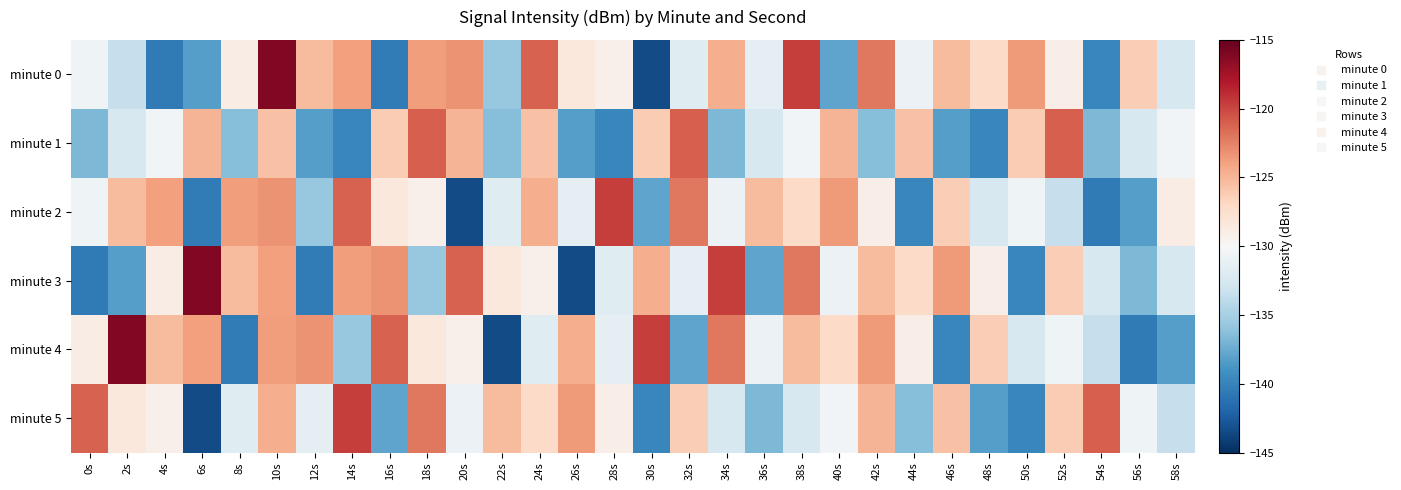

Between 4s and 10s, which series saw the biggest shift?

minute 0